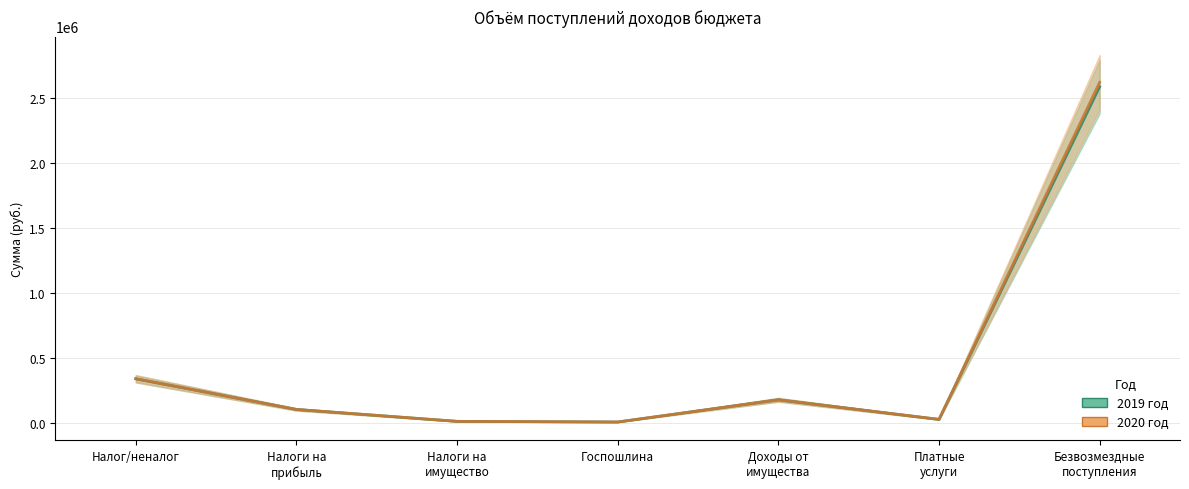

True or false: 2019 год has more than 1 points higher than both neighbors.

False